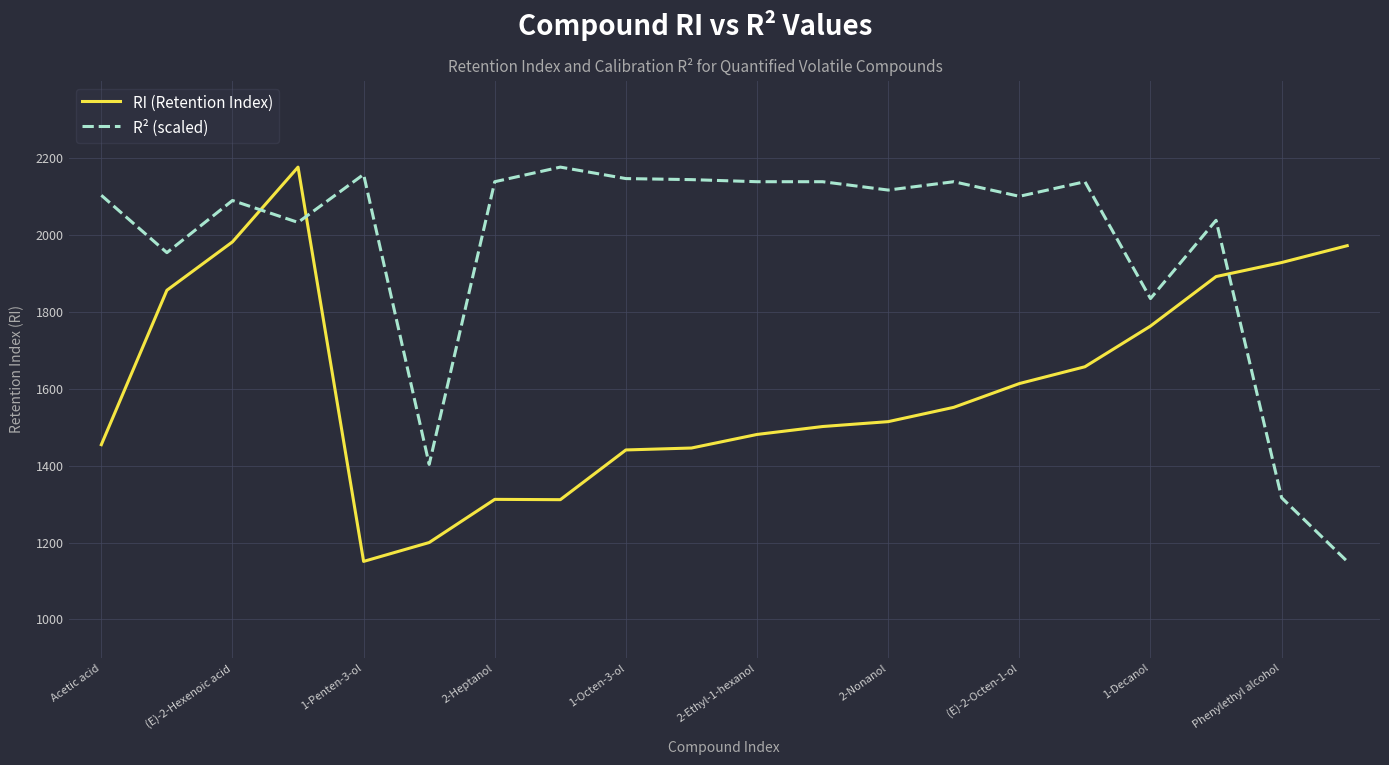

What is the difference between the maximum and minimum values in the R² (scaled) series?

1025.2